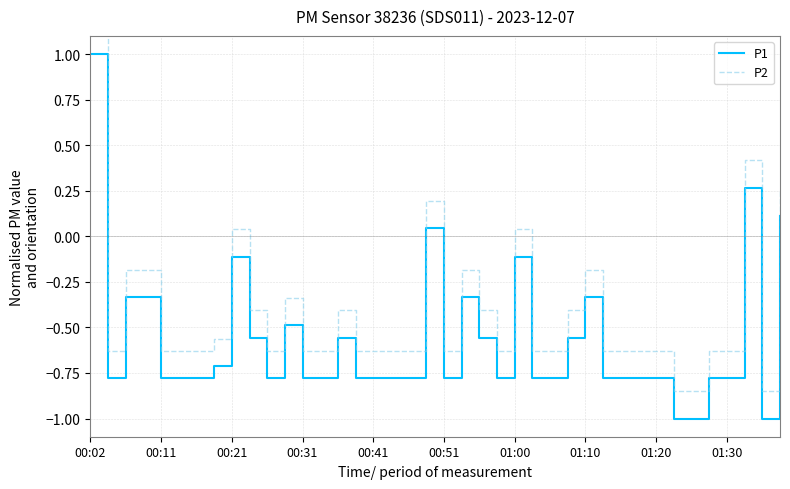

Which has a higher value, 22 or 13?

22